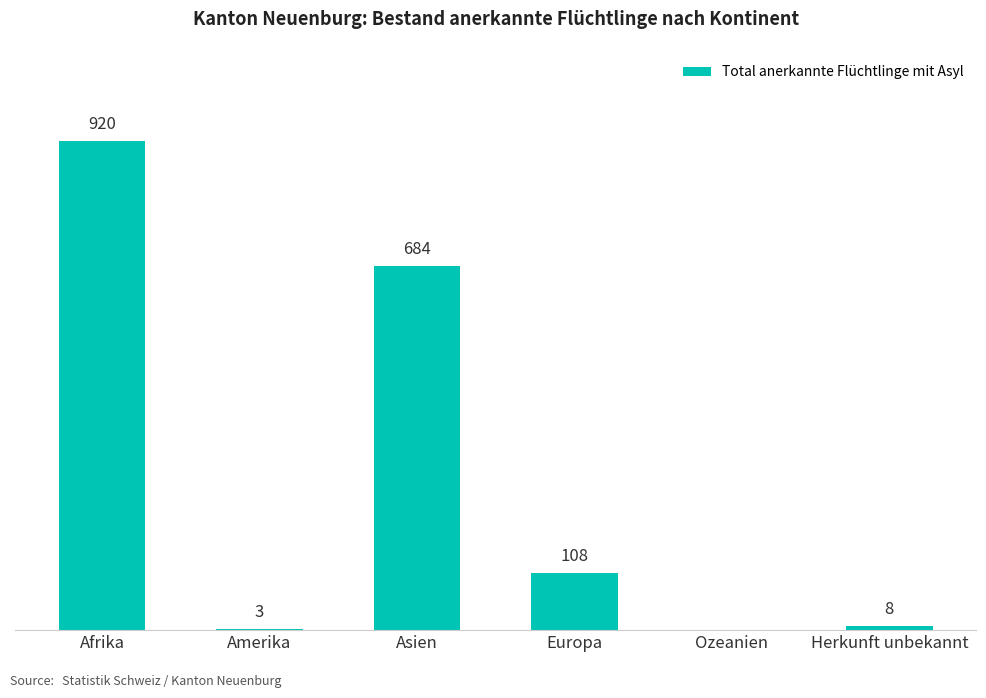

At which label is the value closest to 460?

Asien